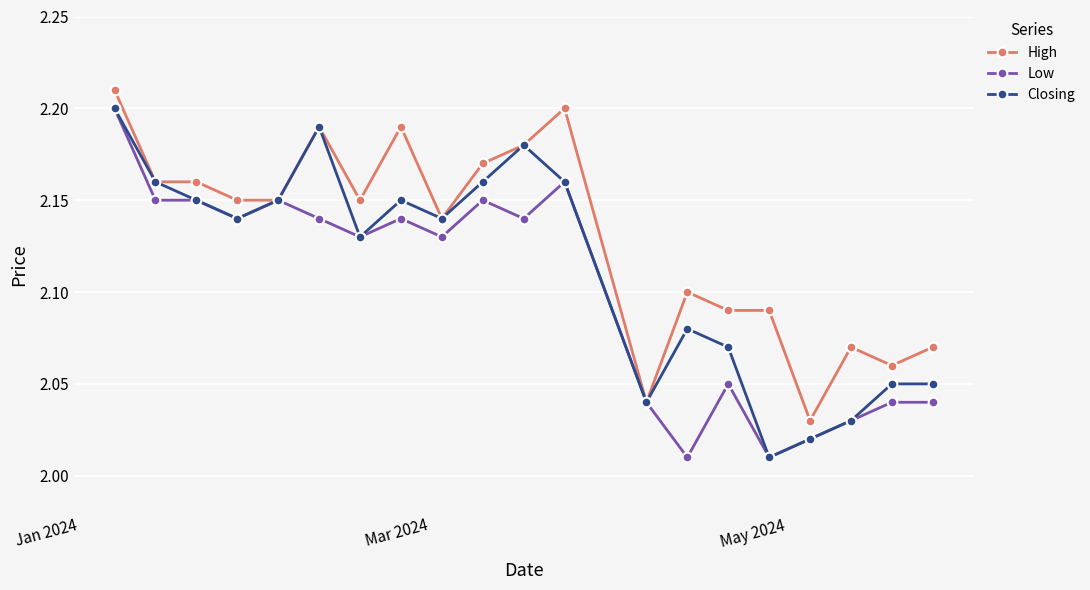

At how many categories does at least one series exceed 2?

20